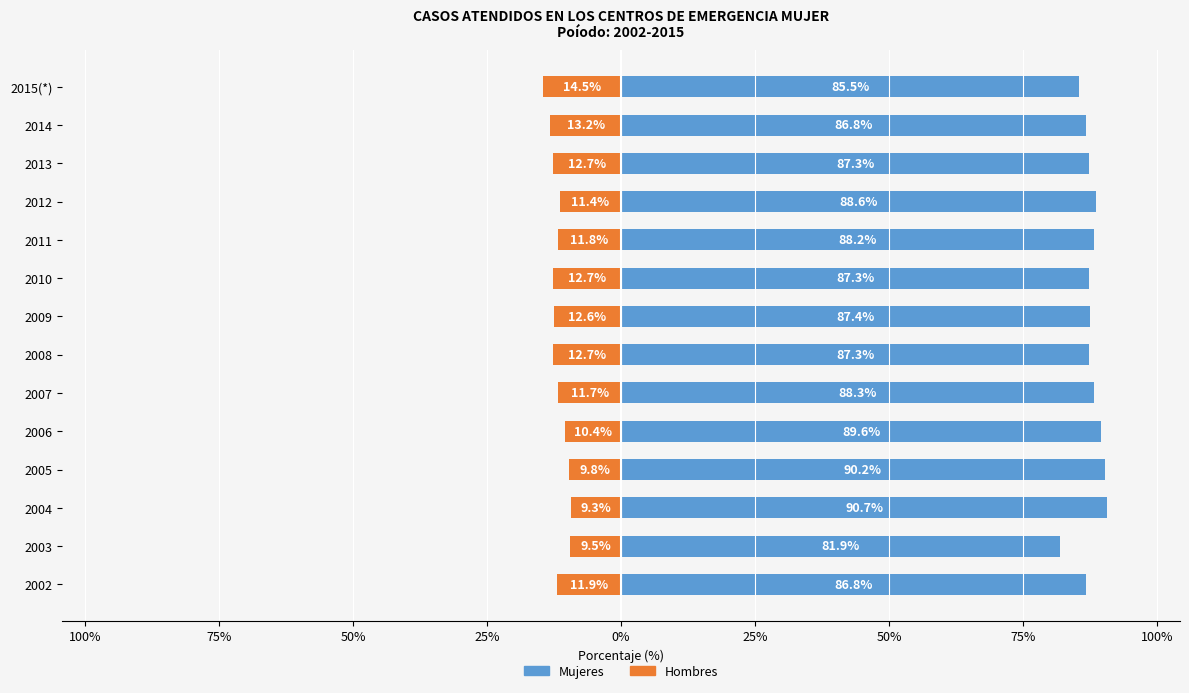

How many bars are there in each group?

2